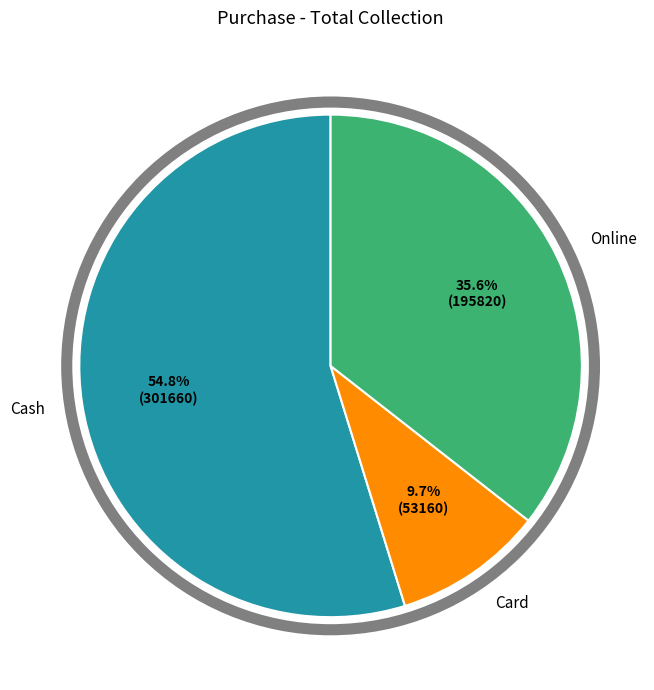

Which slice is the smallest?

Card